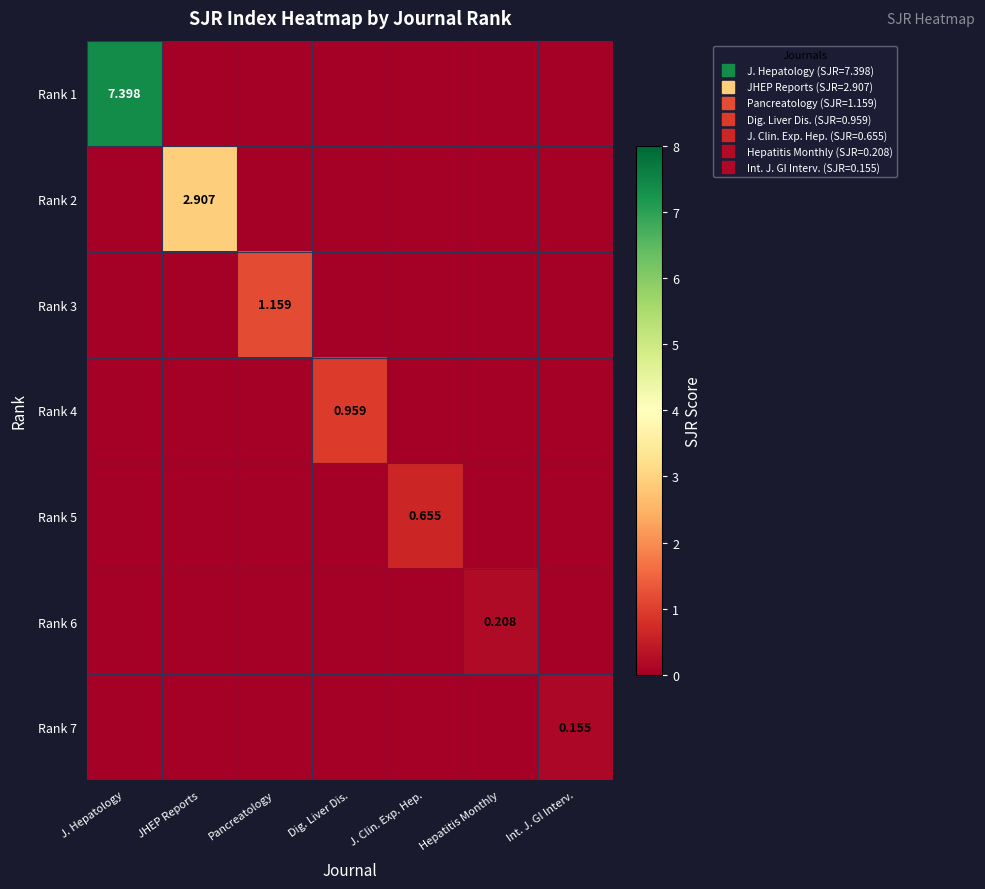

What is the difference between the maximum and second lowest values in the Rank 1 series?

7.4